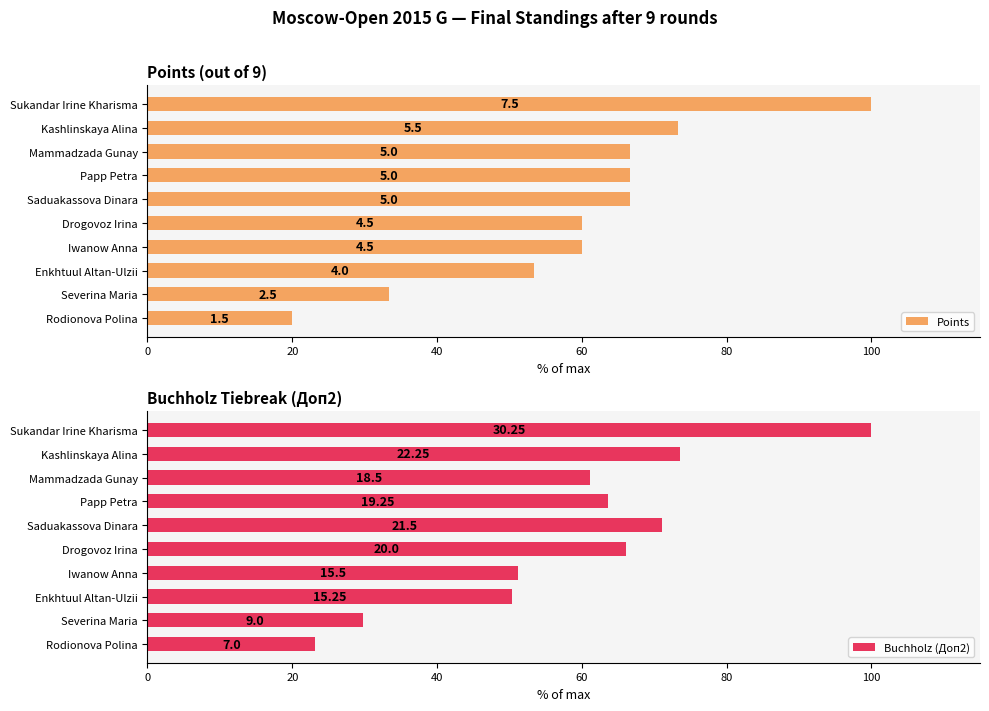

What is the difference between the maximum and minimum values in the Buchholz (Доп2) series?

76.9